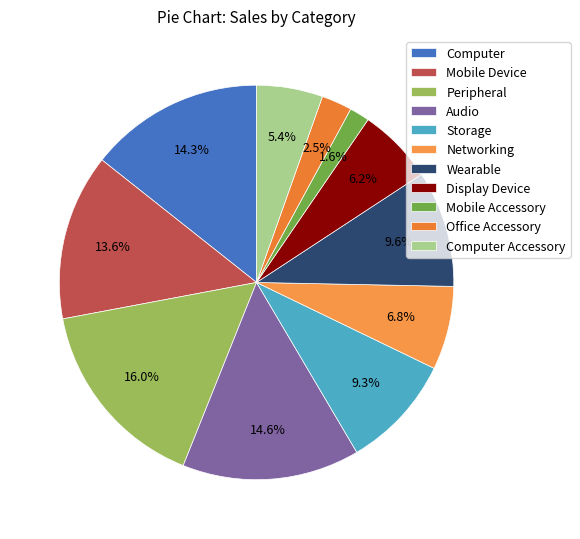

To the nearest percent, what percentage of the pie is Mobile Accessory?

2%